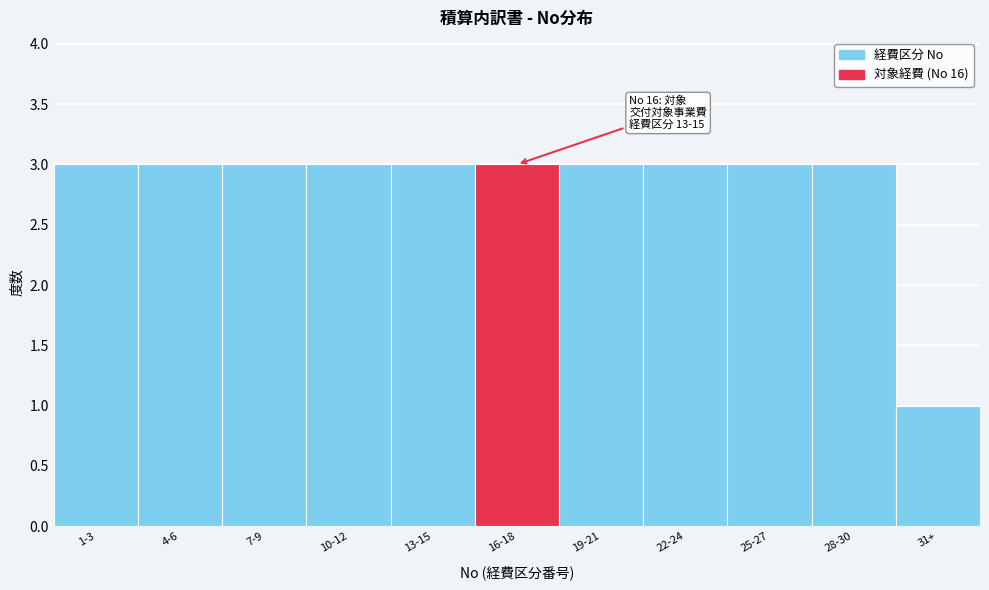

Reading left to right, transcribe all the data shown in this chart.

1-3=3	4-6=3	7-9=3	10-12=3	13-15=3	16-18=3	19-21=3	22-24=3	25-27=3	28-30=3	31+=1